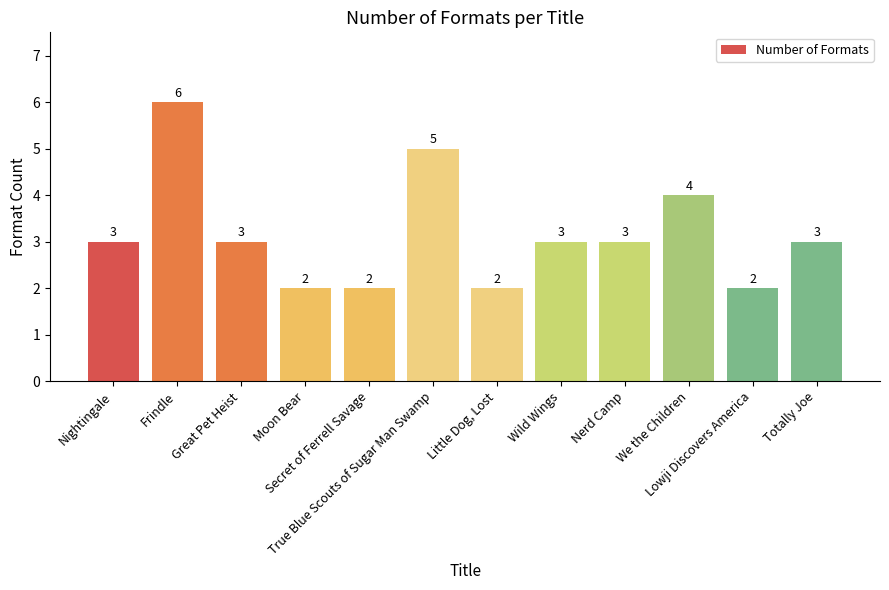

What is the difference between the maximum and minimum values?

4